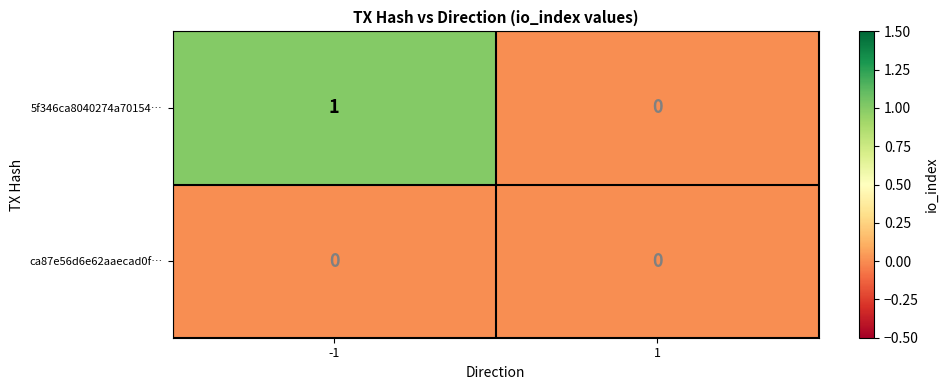

Reading left to right, what are all the values shown in this chart?

5f346ca8040274a70154…: 1	0
ca87e56d6e62aaecad0f…: 0	0